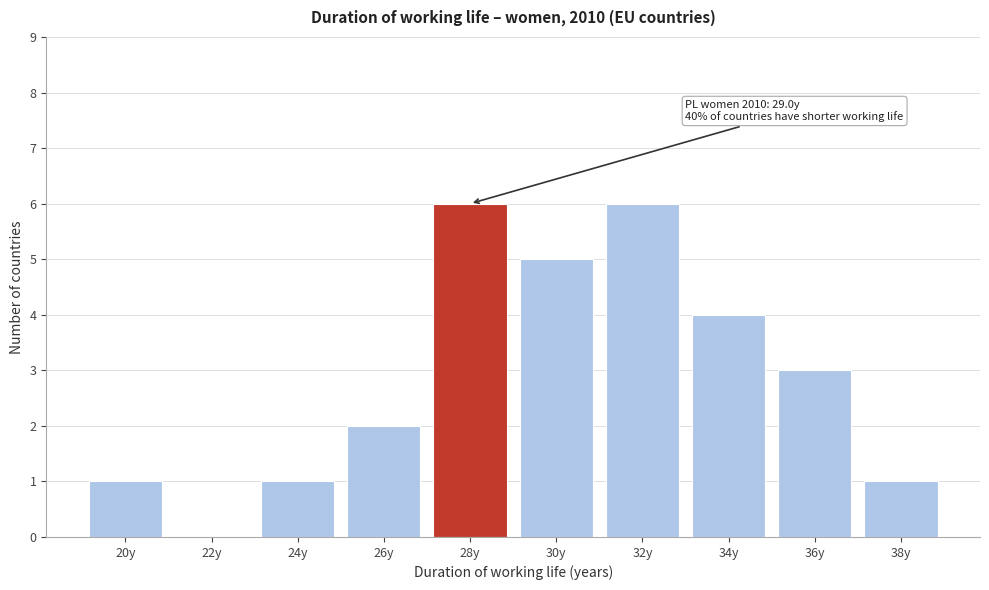

Reading left to right, extract all data points from this chart.

20y=1	22y=0	24y=1	26y=2	28y=6	30y=5	32y=6	34y=4	36y=3	38y=1